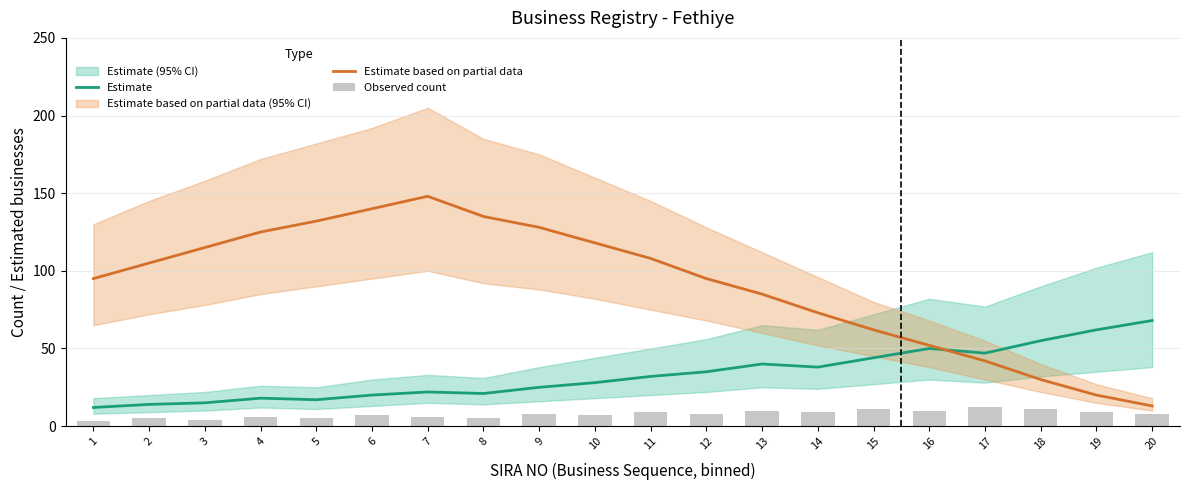

Reading right to left, list all the values displayed in this chart.

Estimate: 68	62	55	47	50	44	38	40	35	32	28	25	21	22	20	17	18	15	14	12
Estimate based on partial data: 13	20	30	42	52	62	73	85	95	108	118	128	135	148	140	132	125	115	105	95
Observed count: 8	9	11	12	10	11	9	10	8	9	7	8	5	6	7	5	6	4	5	3